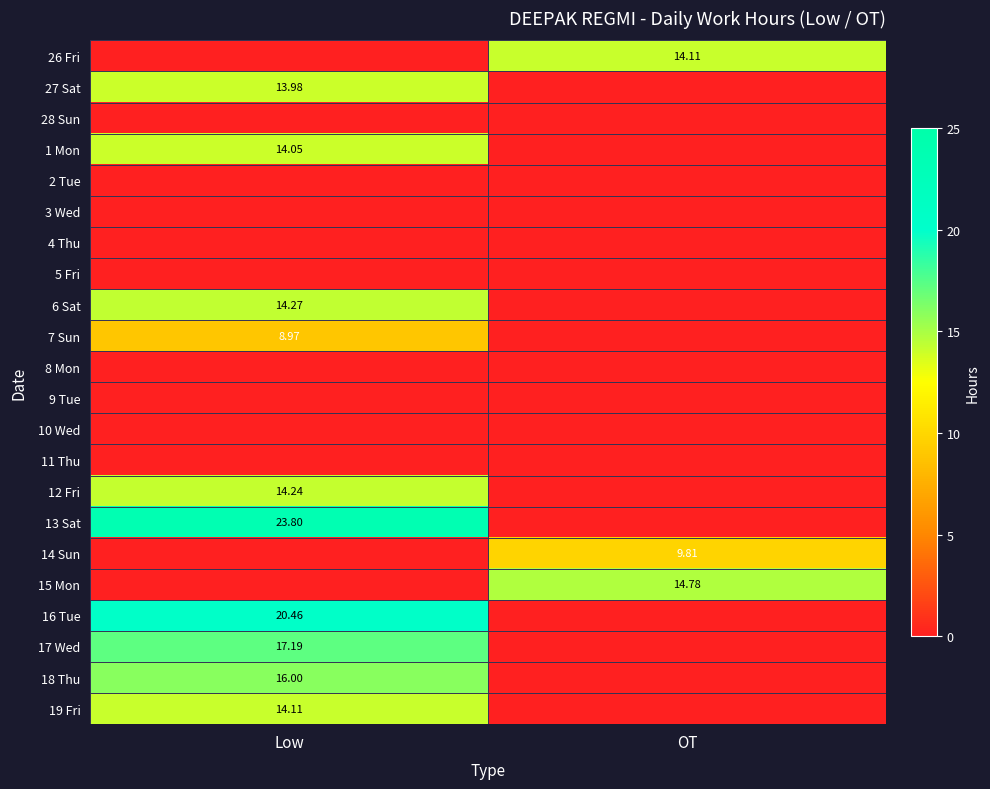

What is the difference between the highest and lowest values at Low?

23.8